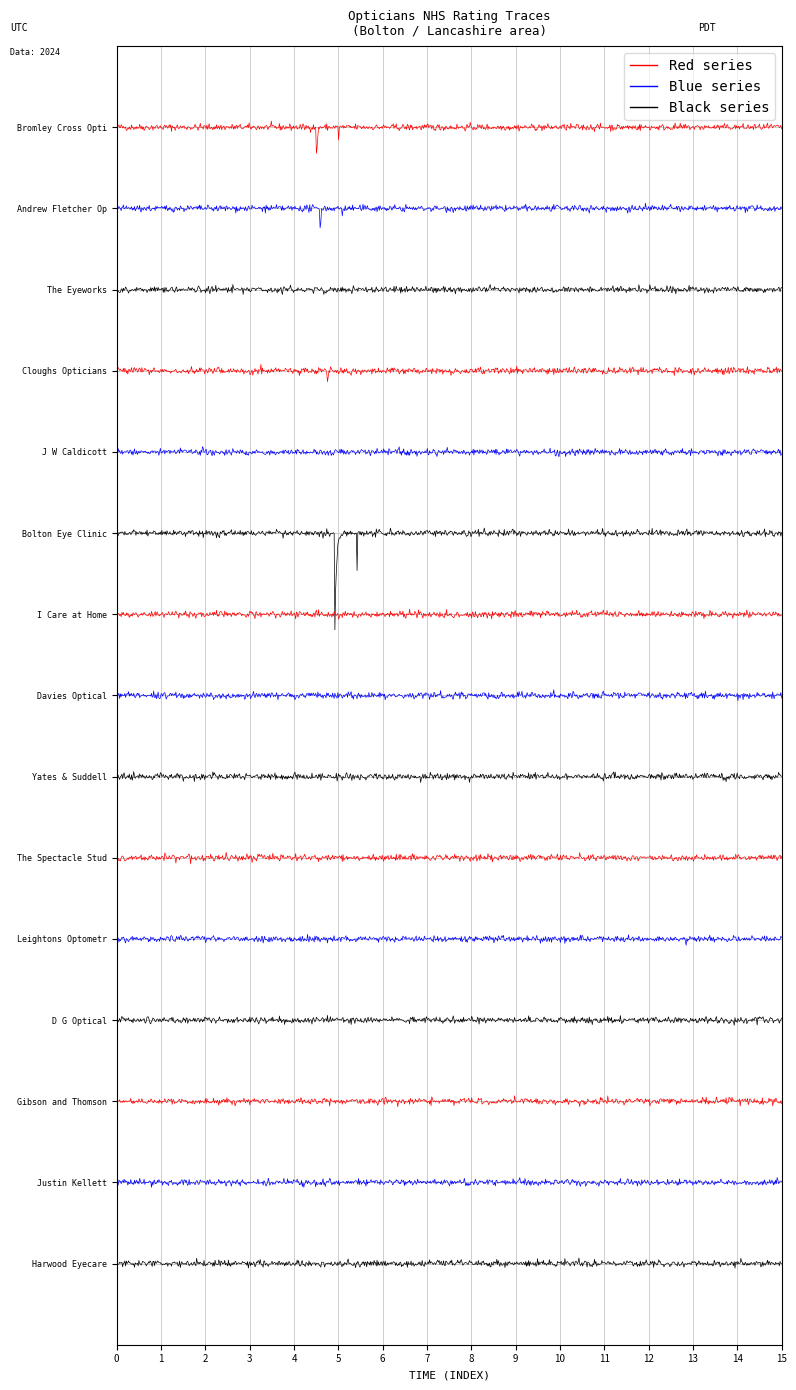

Is the value of 0 rating at Bolton Eye Clinic greater than the value of rated at Gibson and Thomson?

No